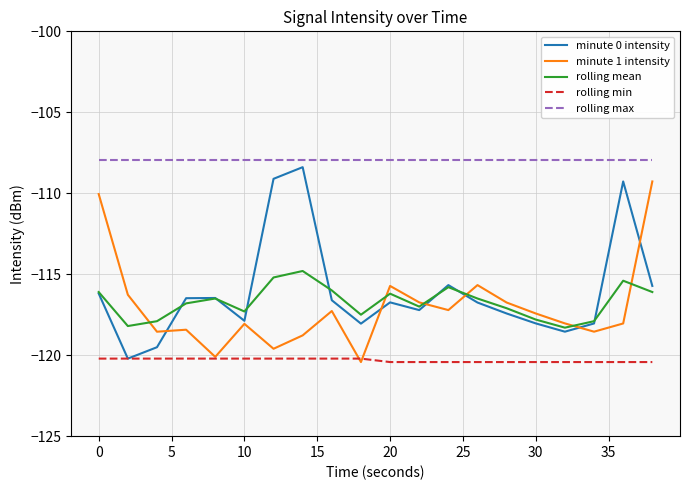

Which series has the largest total across all categories?

rolling max